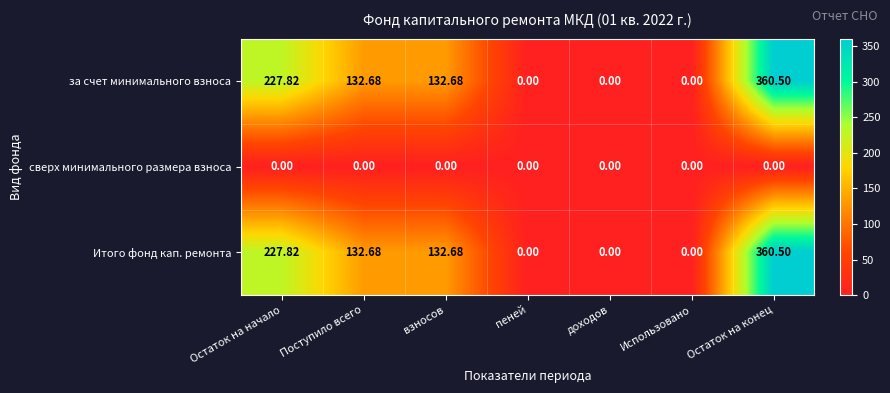

How many categories are shown in the chart?

7